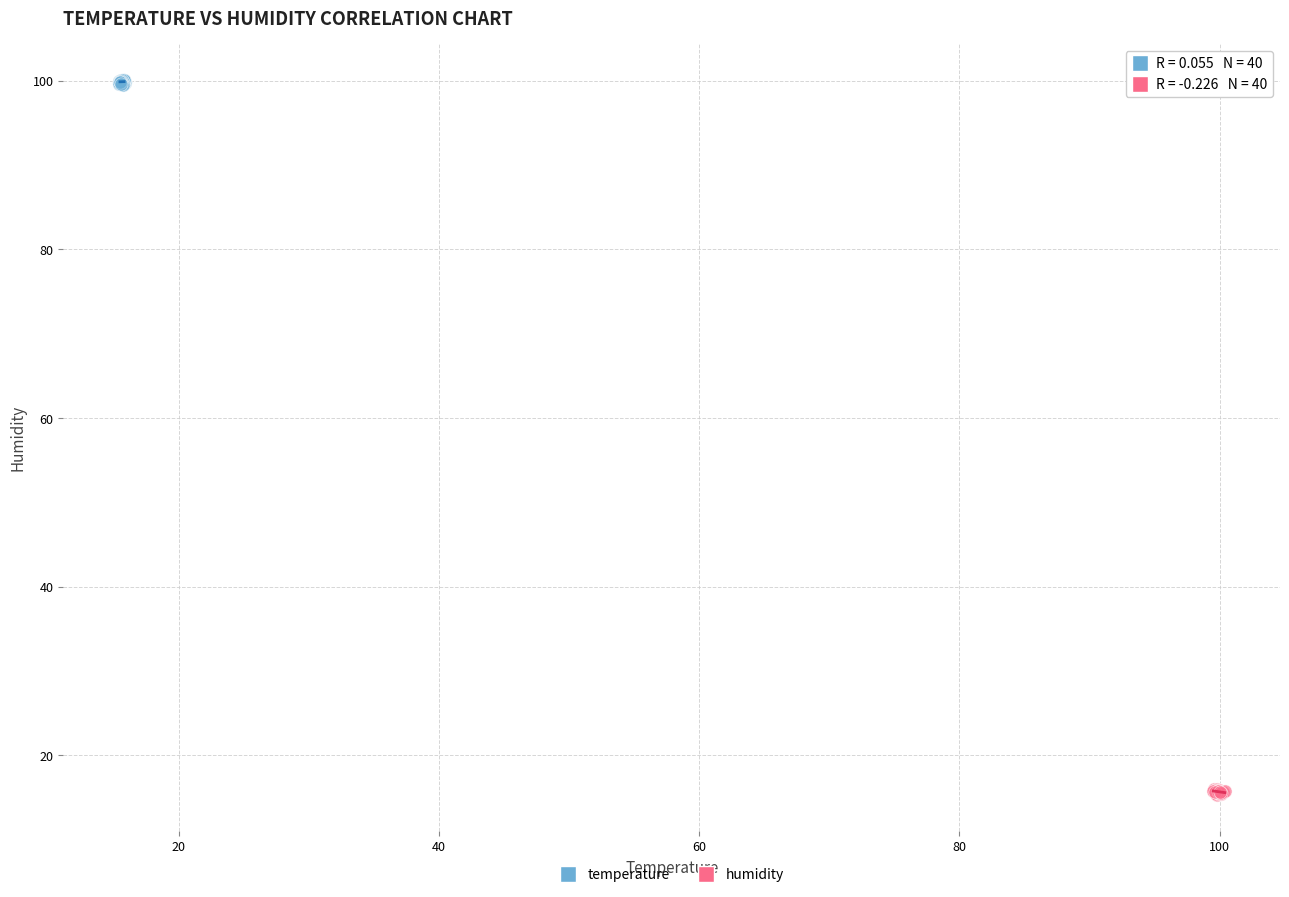

Which series contains the highest Y value?

temperature